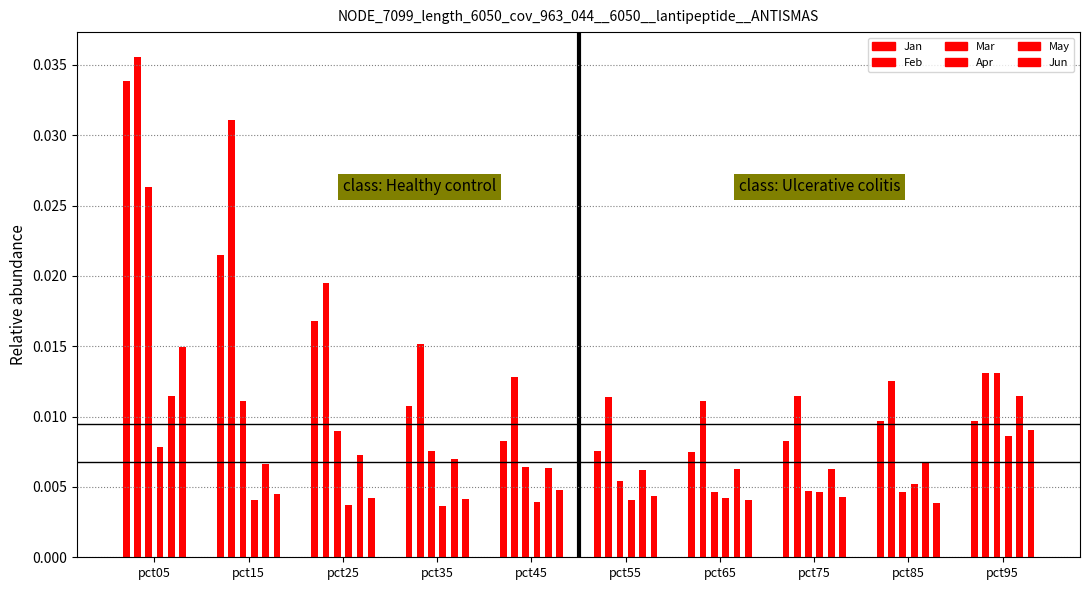

How many groups of bars are there?

10